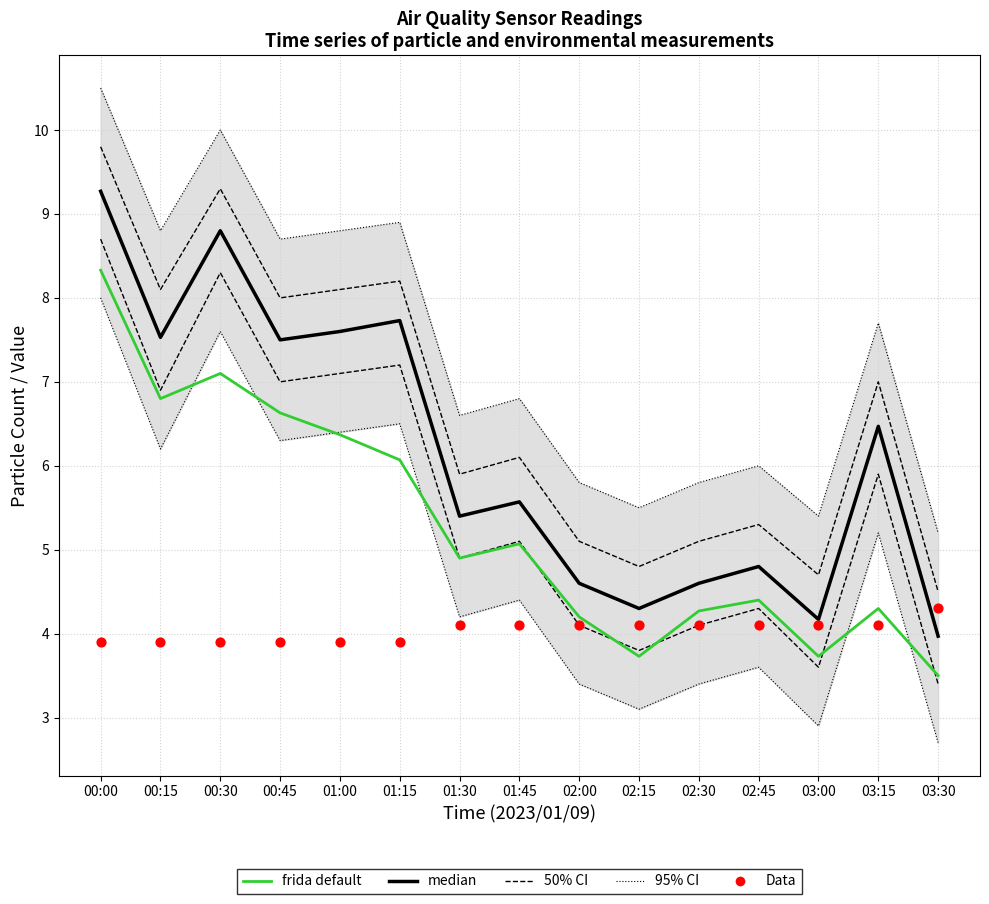

Which series has the largest total across all categories?

95% CI border